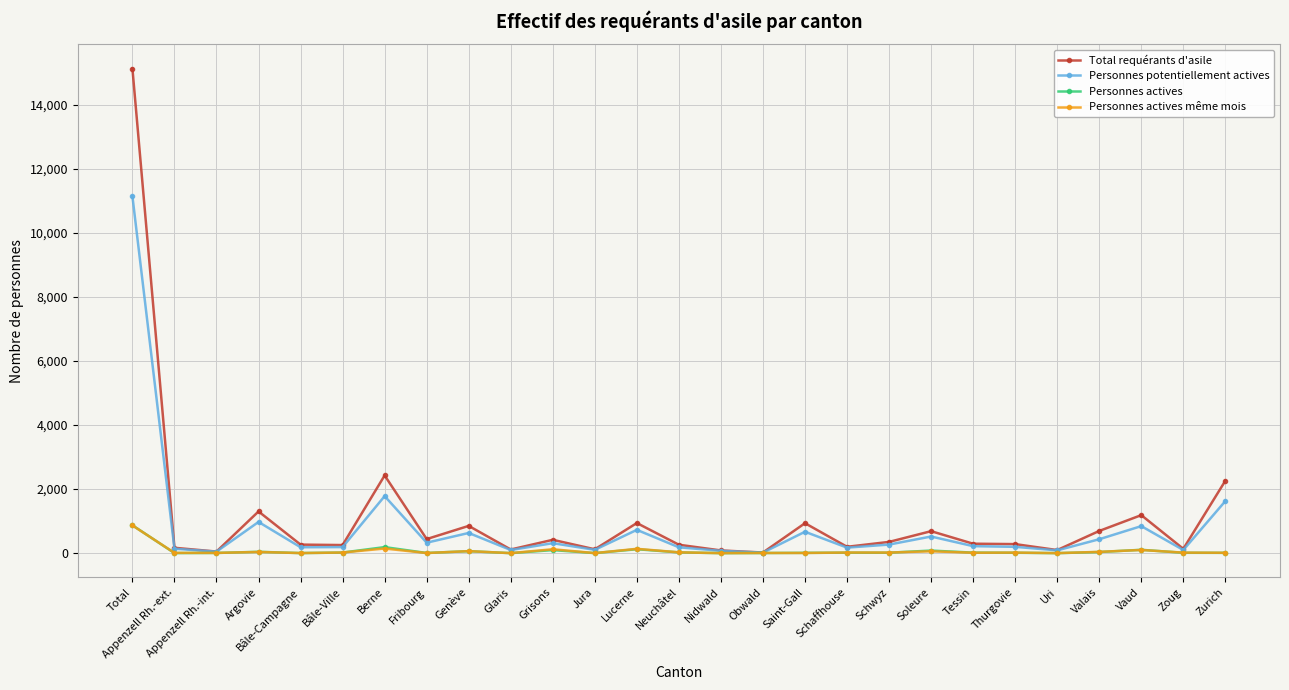

How many lines are shown in the chart?

4